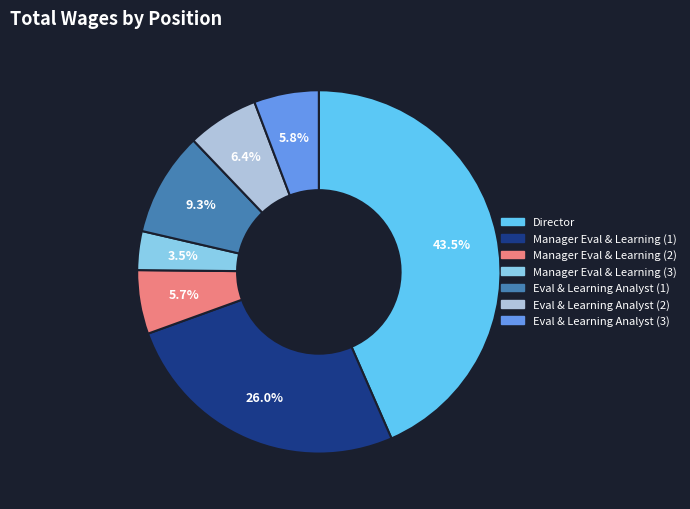

Is there a majority slice in this chart?

No